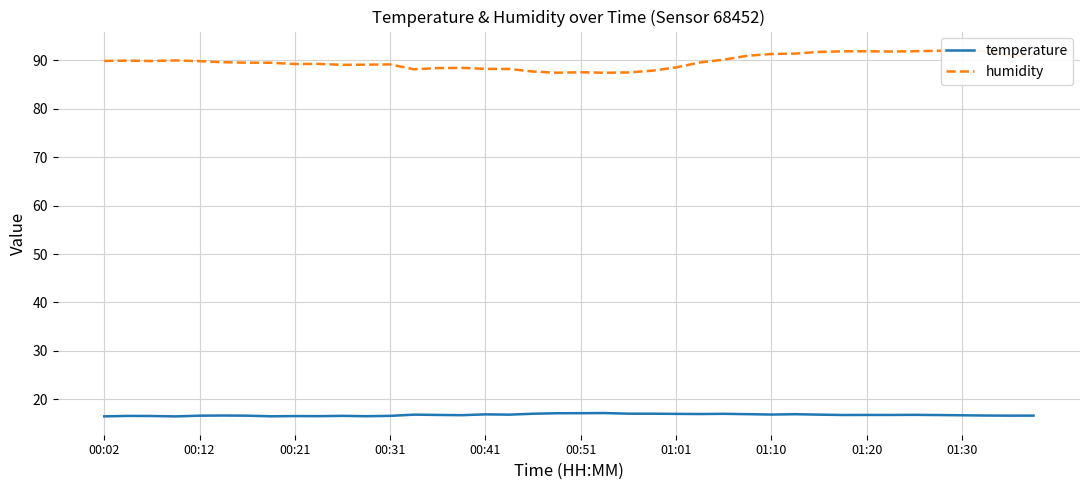

What is the value of the temperature point at the 38th from the left?

16.7